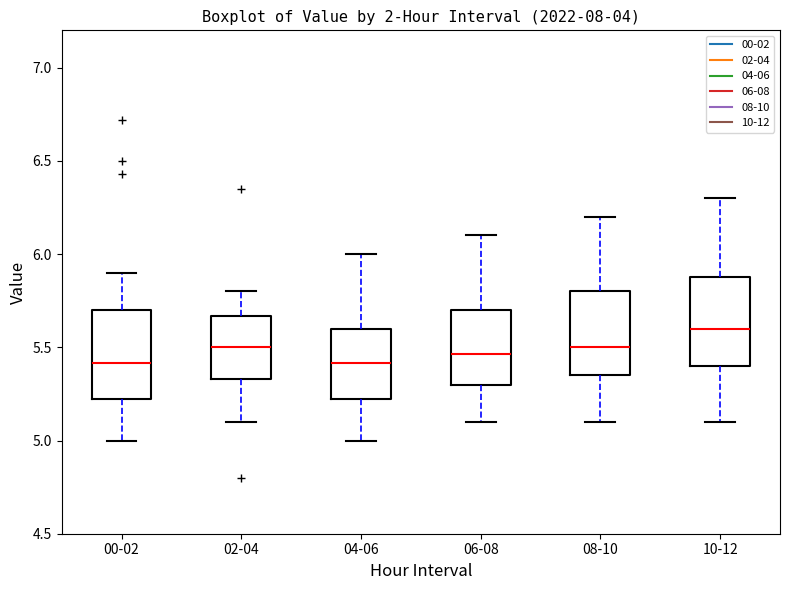

Reading left to right, transcribe this box plot: for each box, give where its median line is, the range the box spans, and where its two whiskers end, as read against the y-axis. The values are not printed on the chart, so give them approximately, as read against the axis.

00-02: median 5.40, box 5.20 to 5.70, whiskers 5.00 to 5.90
02-04: median 5.50, box 5.35 to 5.65, whiskers 5.10 to 5.80
04-06: median 5.40, box 5.20 to 5.60, whiskers 5.00 to 6.00
06-08: median 5.45, box 5.30 to 5.70, whiskers 5.10 to 6.10
08-10: median 5.50, box 5.35 to 5.80, whiskers 5.10 to 6.20
10-12: median 5.60, box 5.40 to 5.90, whiskers 5.10 to 6.30